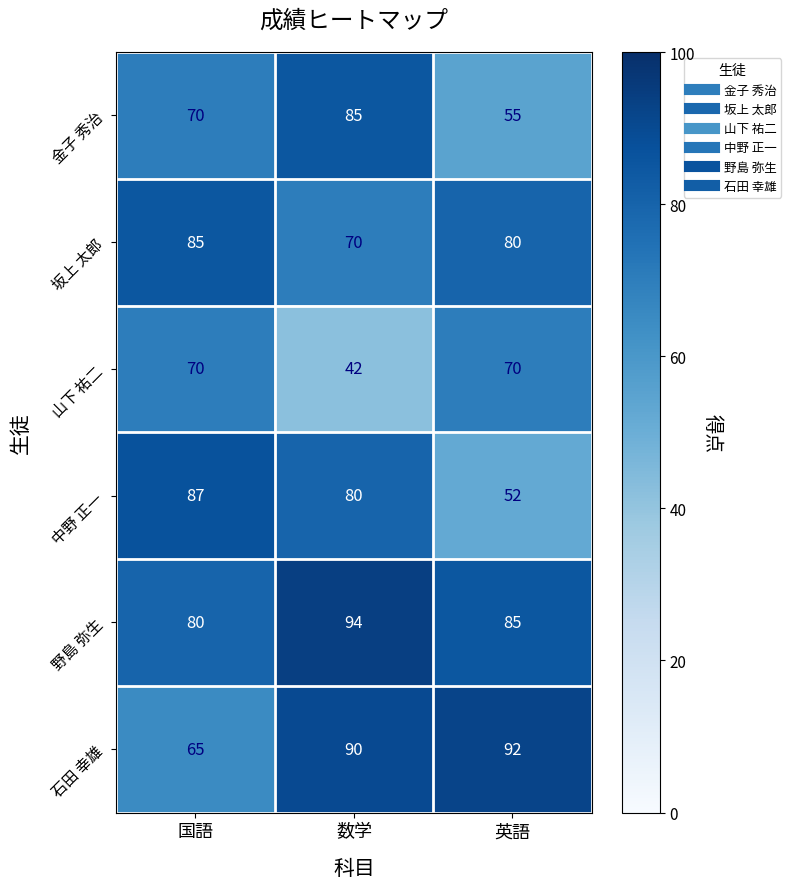

What is the spread (max minus min) of values at 英語?

40